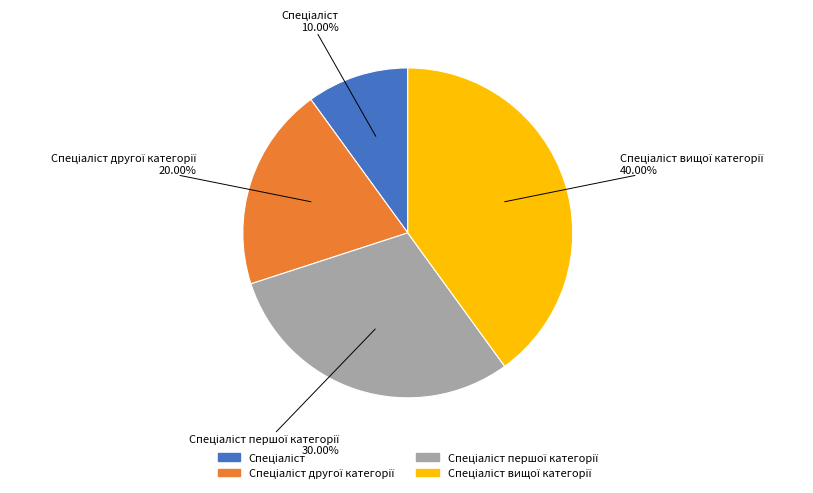

Is there any slice that represents more than half of the pie?

No